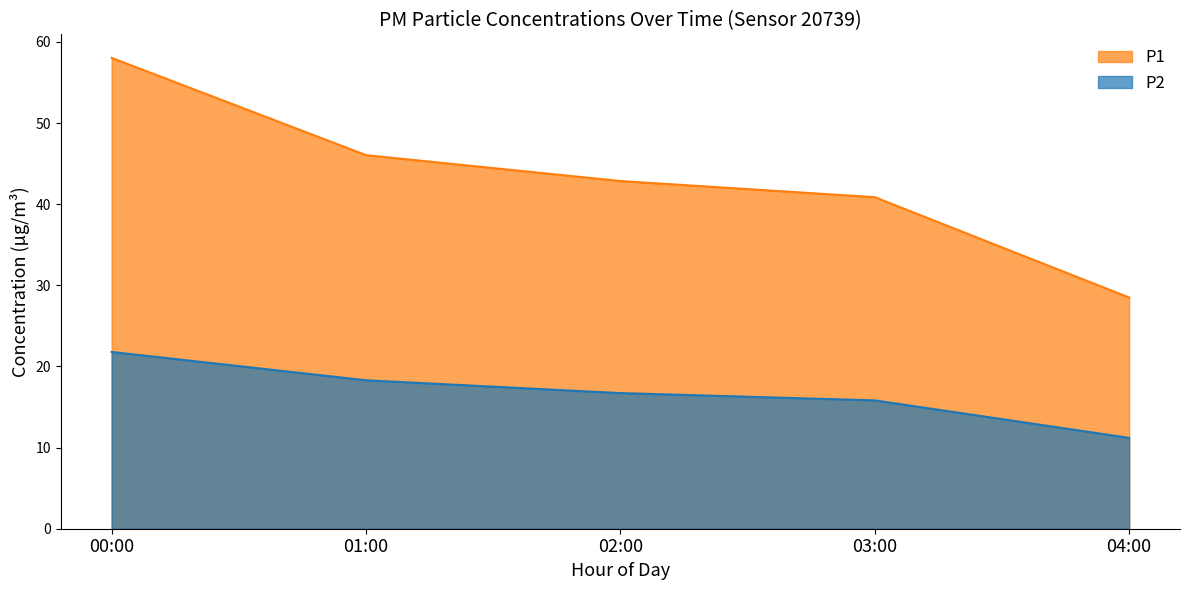

Which series has the widest spread of values?

P1